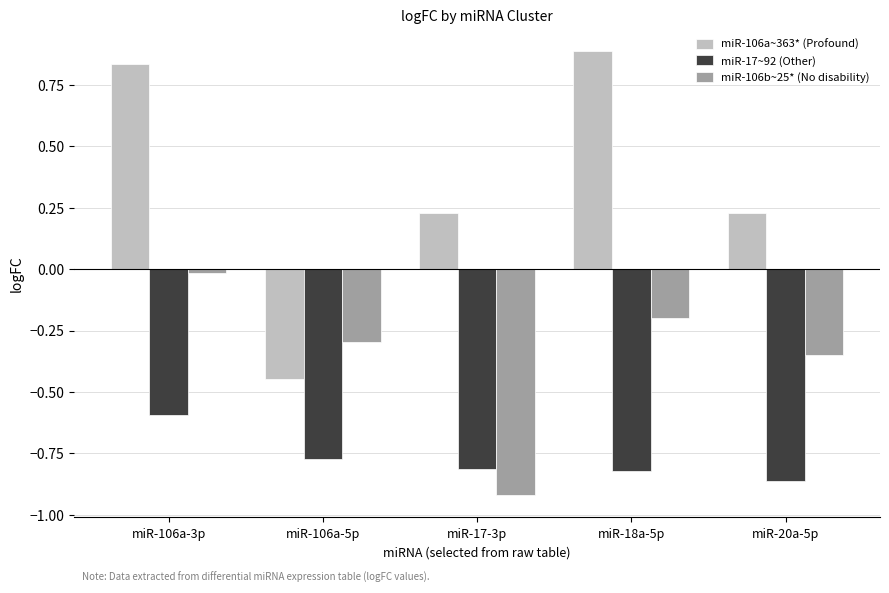

At which category does the chart reach its peak across all series?

miR-18a-5p